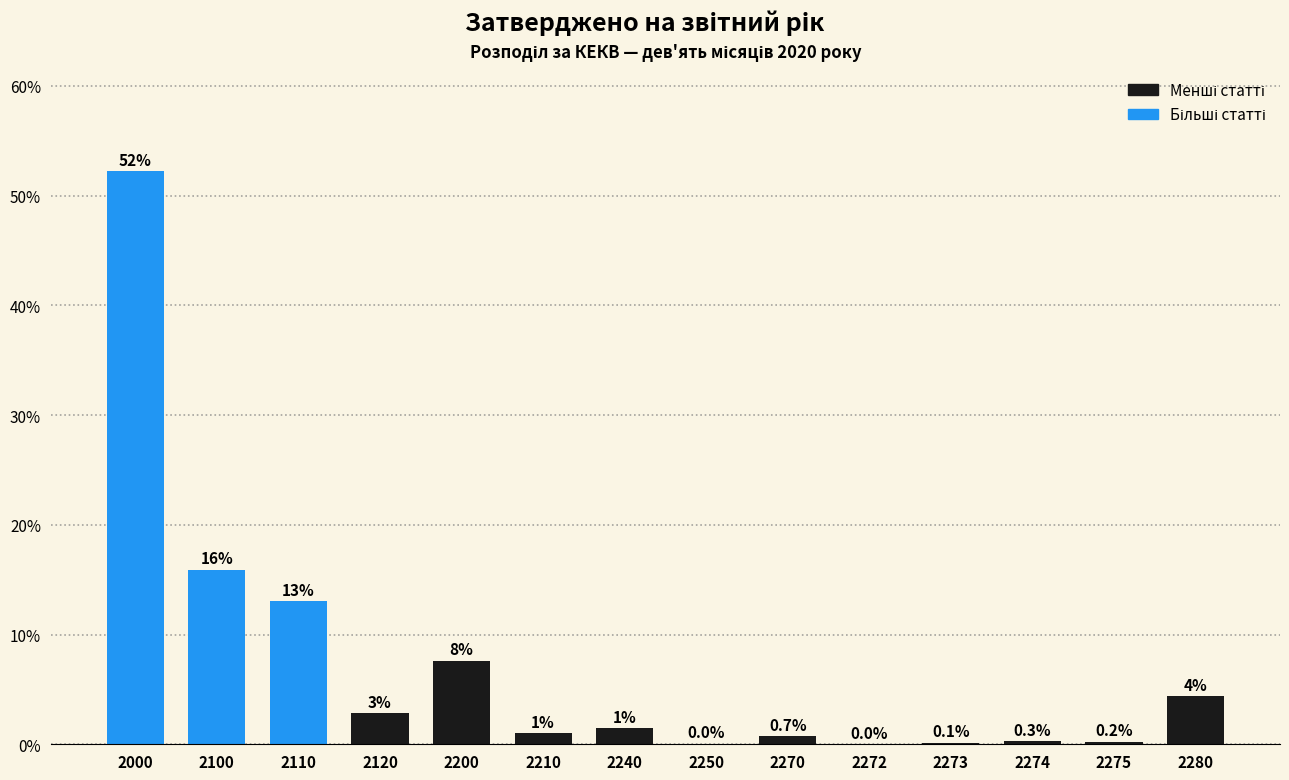

Between 2274 and 2275, which is larger?

2274